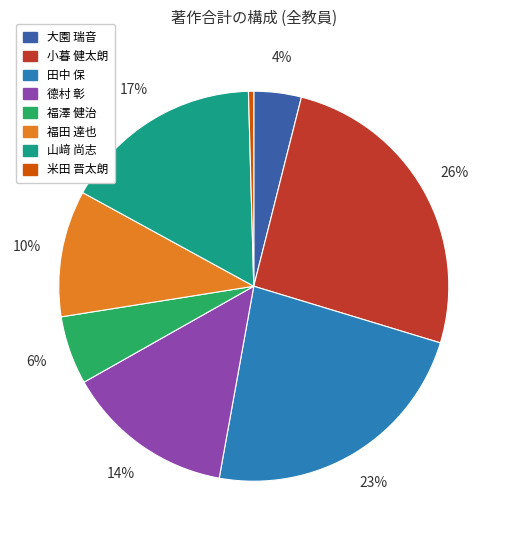

To the nearest percent, what is the combined percentage of 福澤 健治 and 福田 達也?

16%